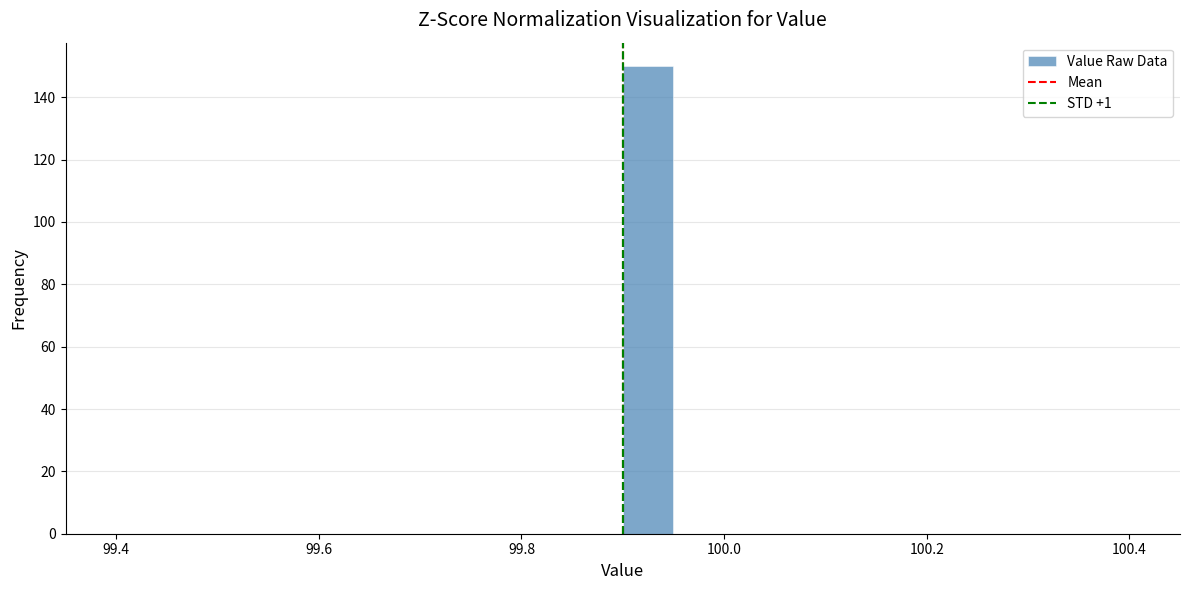

Read against the x-axis, roughly where is the centre of the tallest bar?

99.92